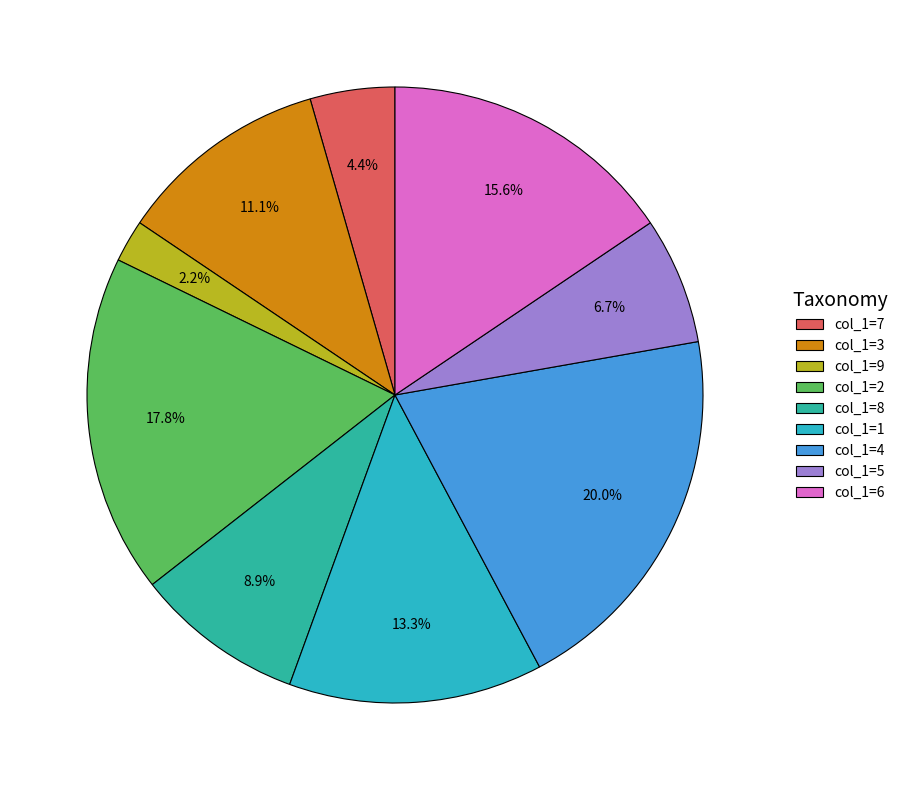

Approximately how many times larger is the value at col_1=8 compared to col_1=9?

4.0